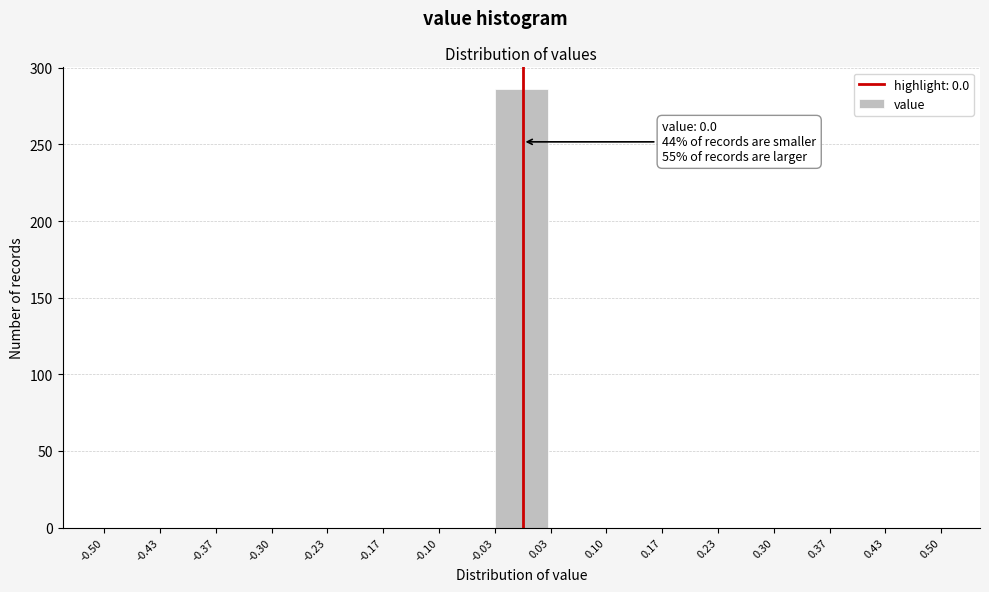

Which range on the x-axis has the tallest bar?

-0.03 to 0.03